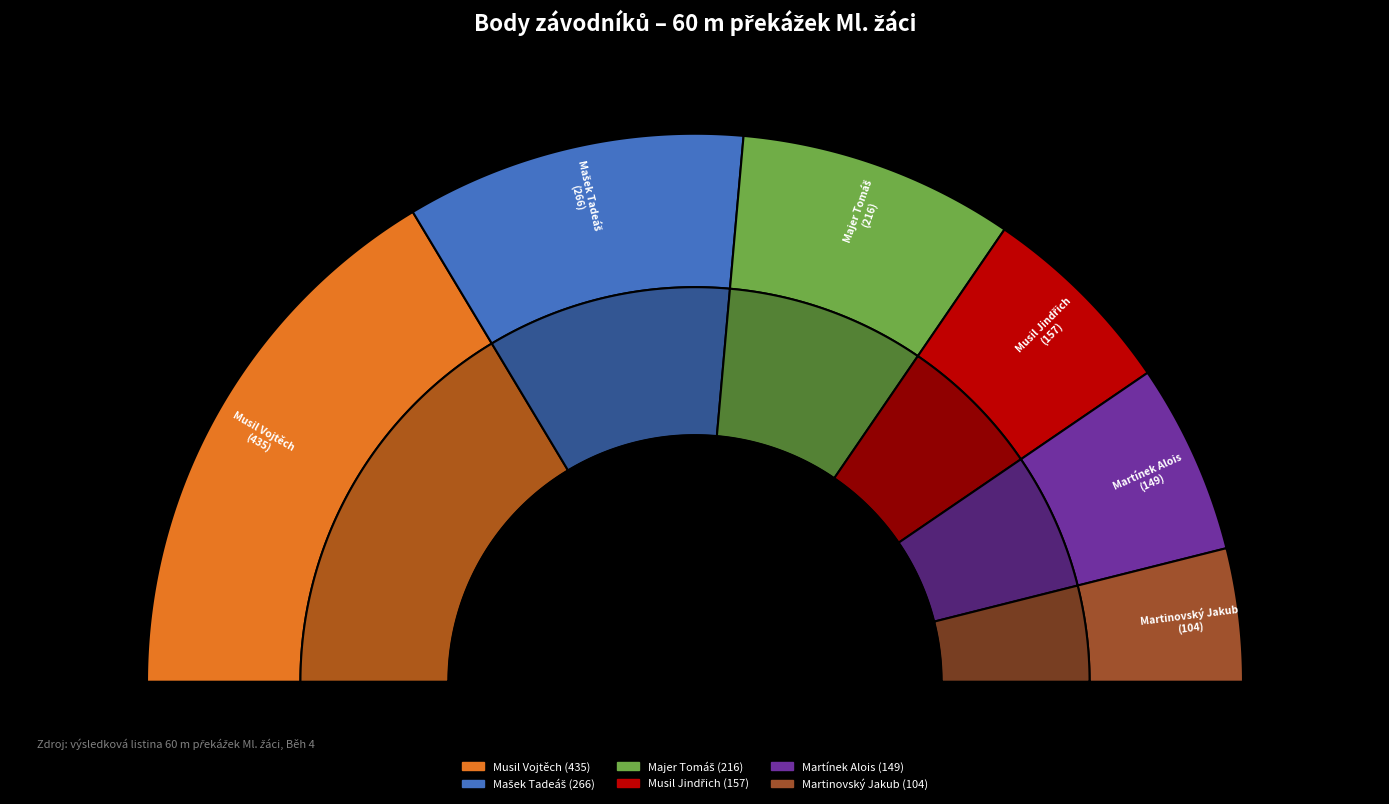

True or false: Musil Jindřich accounts for 12% of the total.

True